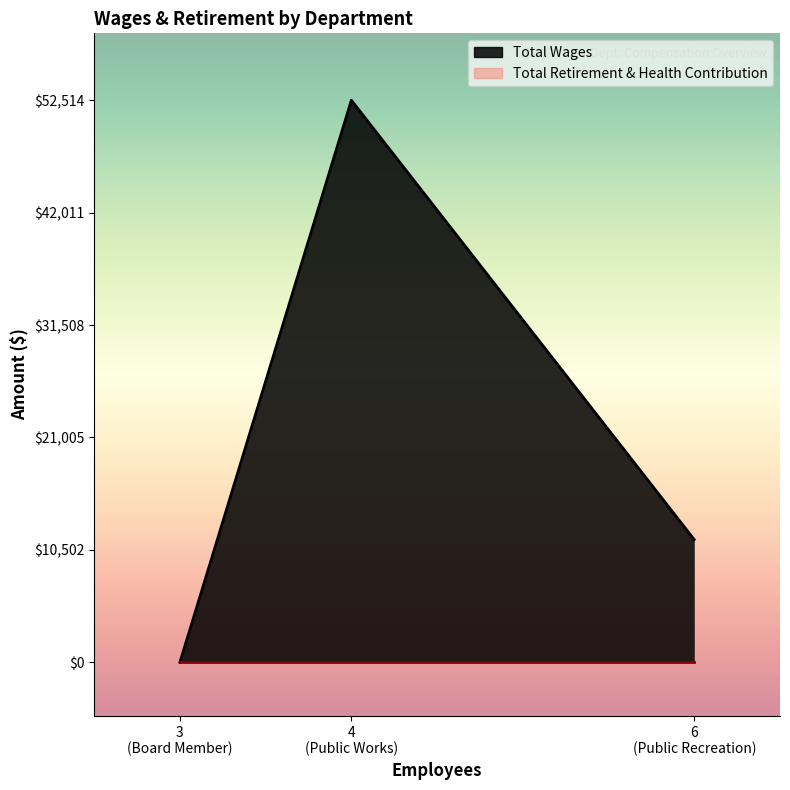

Is the value of Total Retirement & Health Contribution at Board Member greater than the value of Total Wages at Board Member?

No